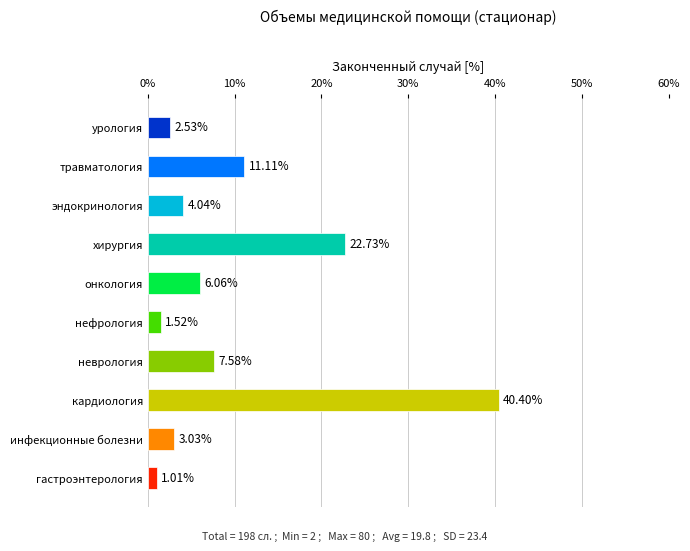

List the labels in order of value, largest first.

кардиология, хирургия, травматология, неврология, онкология, эндокринология, инфекционные болезни, урология, нефрология, гастроэнтерология